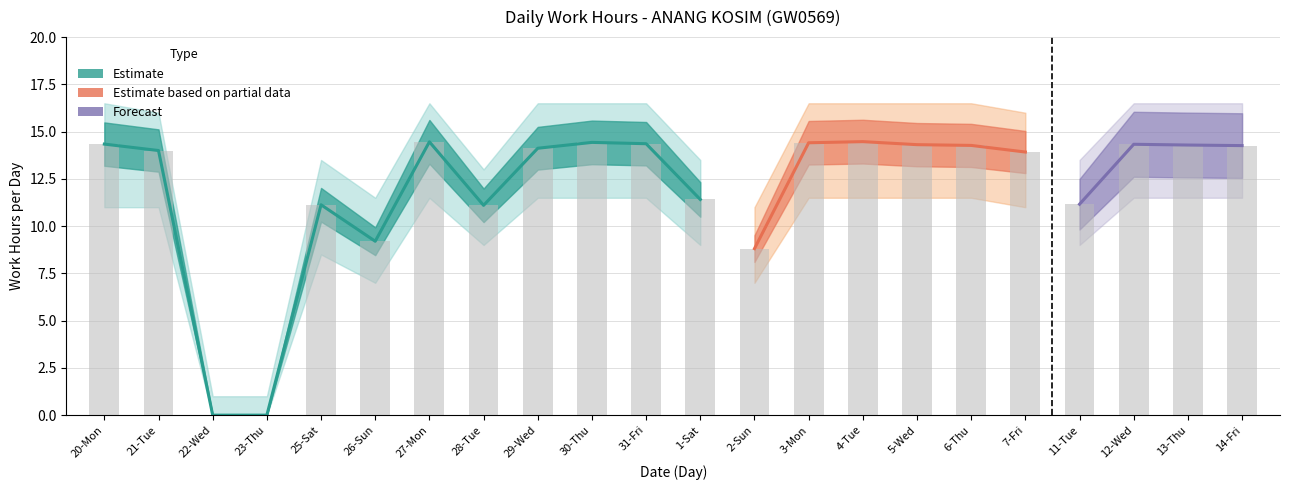

What is the average value?

11.9